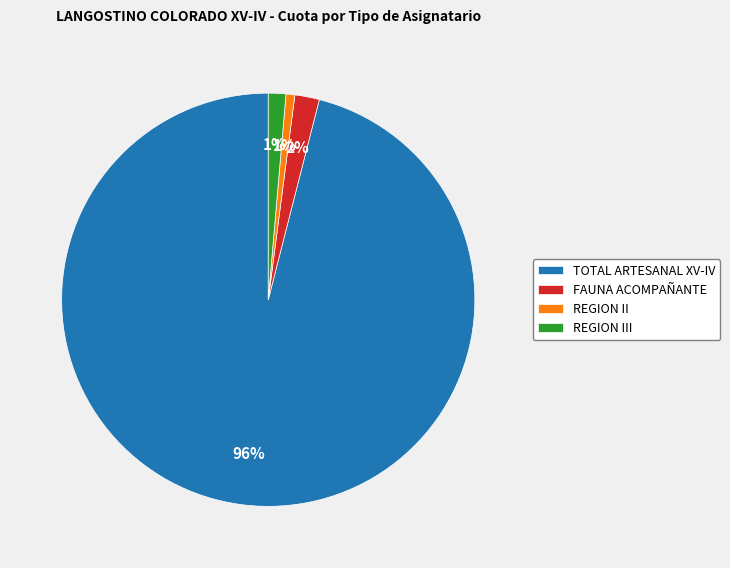

Count the number of slices in the pie.

4